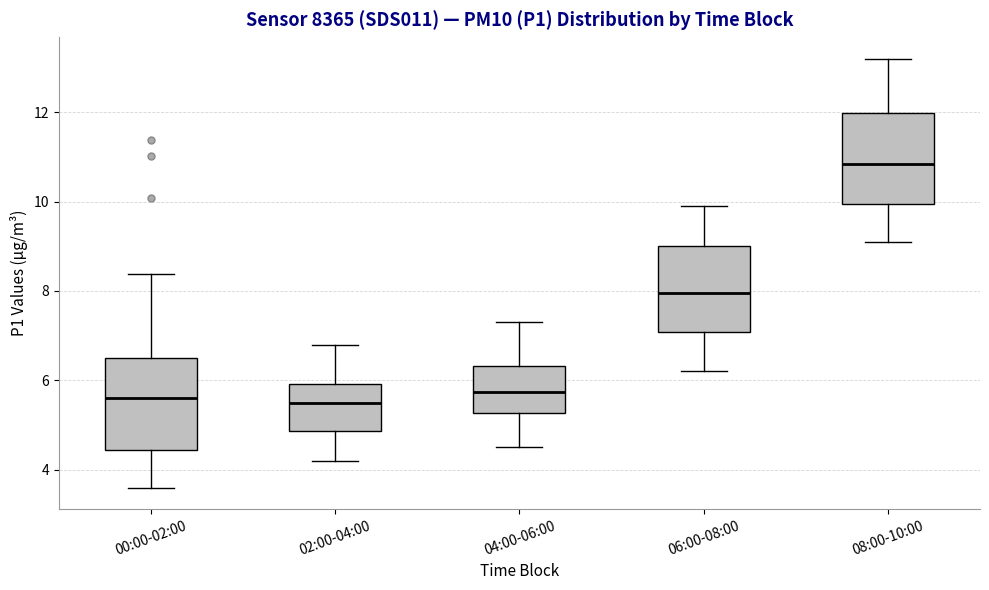

Which box has the highest median line?

08:00-10:00